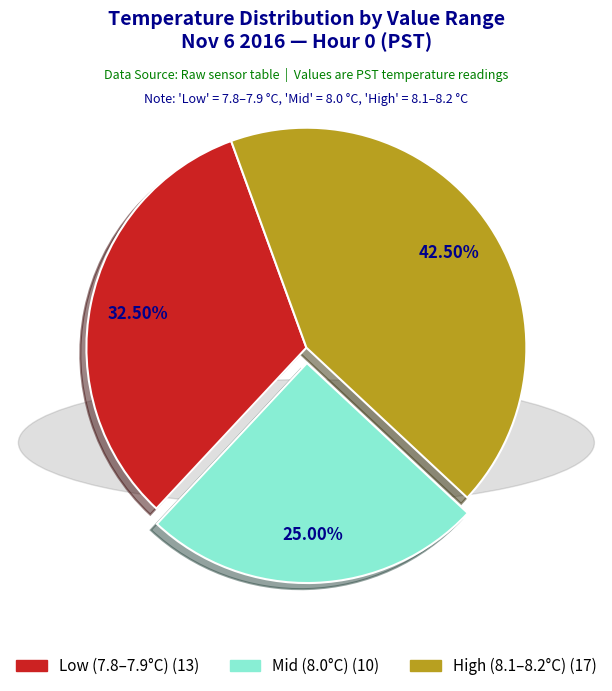

Does any single category account for the majority?

No